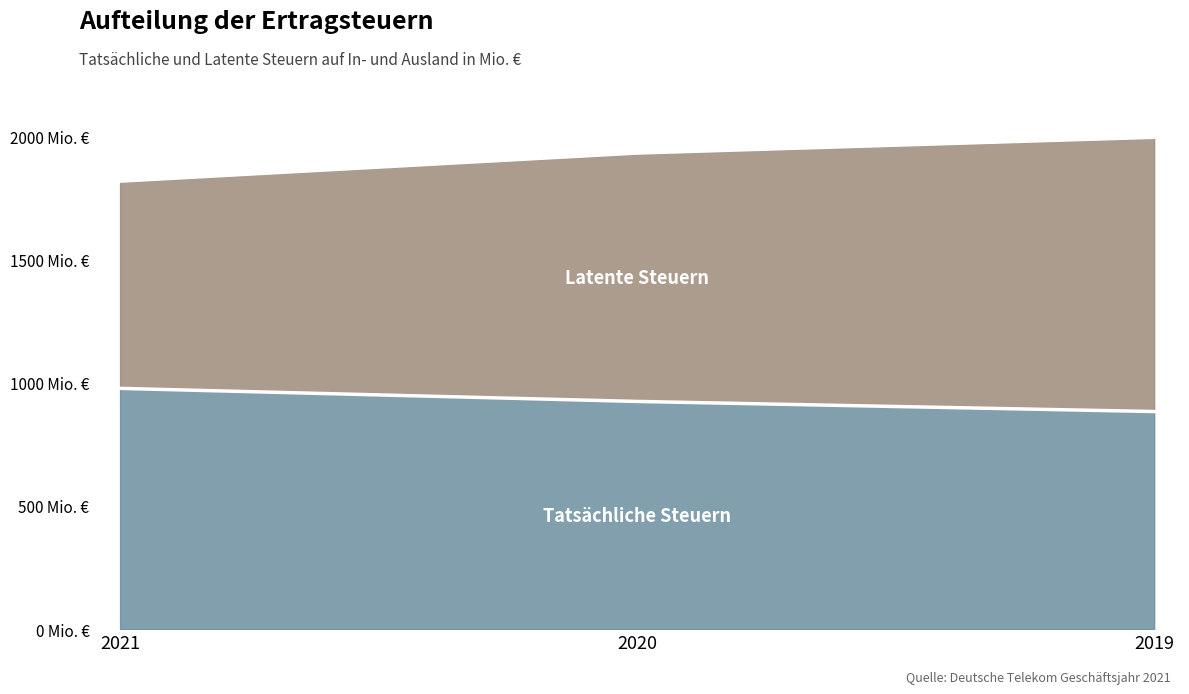

Which category has the highest value in the Latente Steuern series?

2019